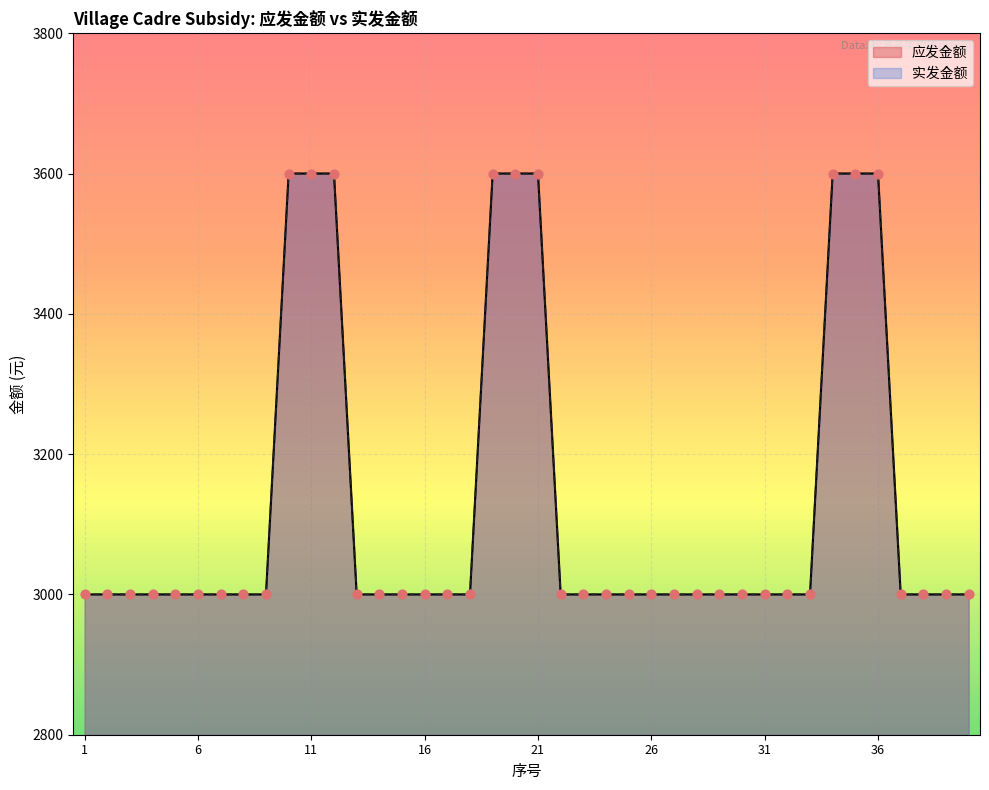

Which series reaches the minimum Y coordinate?

应发金额